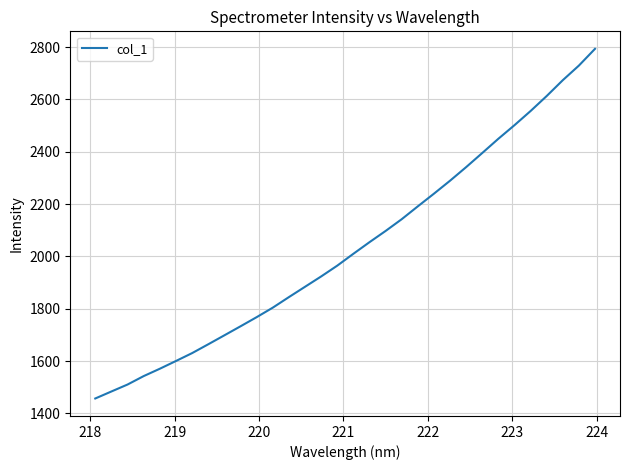

What is the difference between the maximum and minimum values?

1336.2